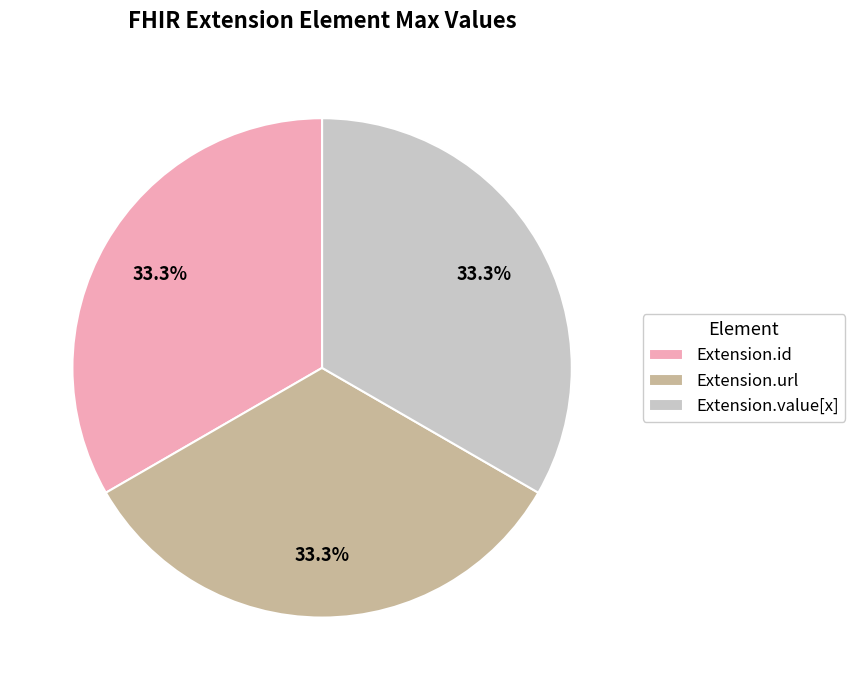

How much of the chart is everything except Extension.id?

66.7%